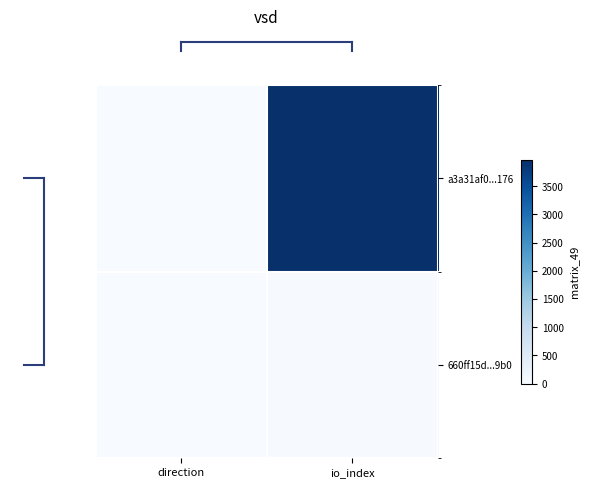

What is the difference between the highest and lowest values at io_index?

3948